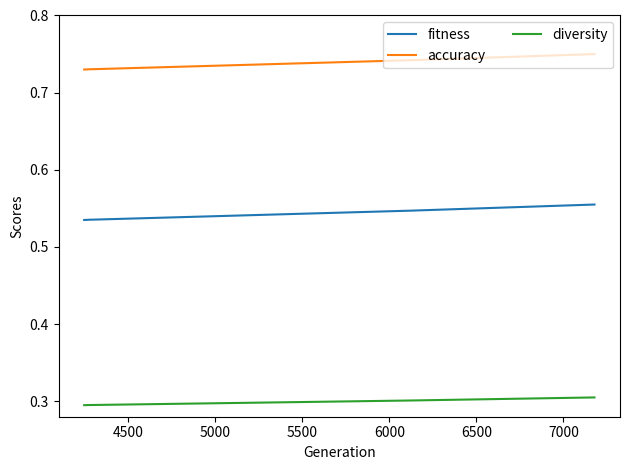

What is the minimum value shown in the chart?

0.3